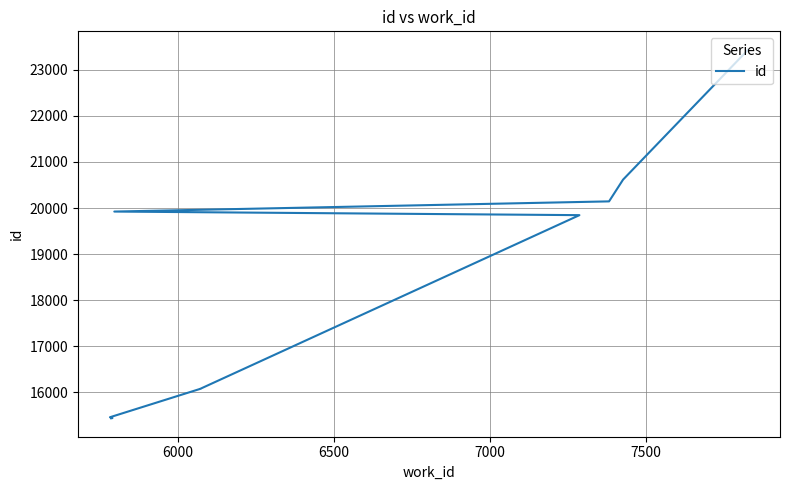

The value at 6 is 8947. True or false?

False